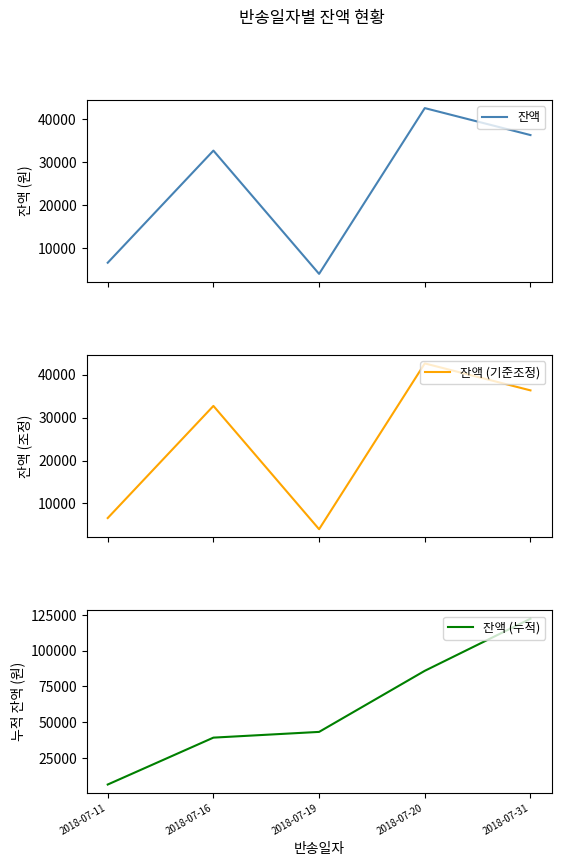

At which label does 잔액 (누적) first exceed 43320?

2018-07-20